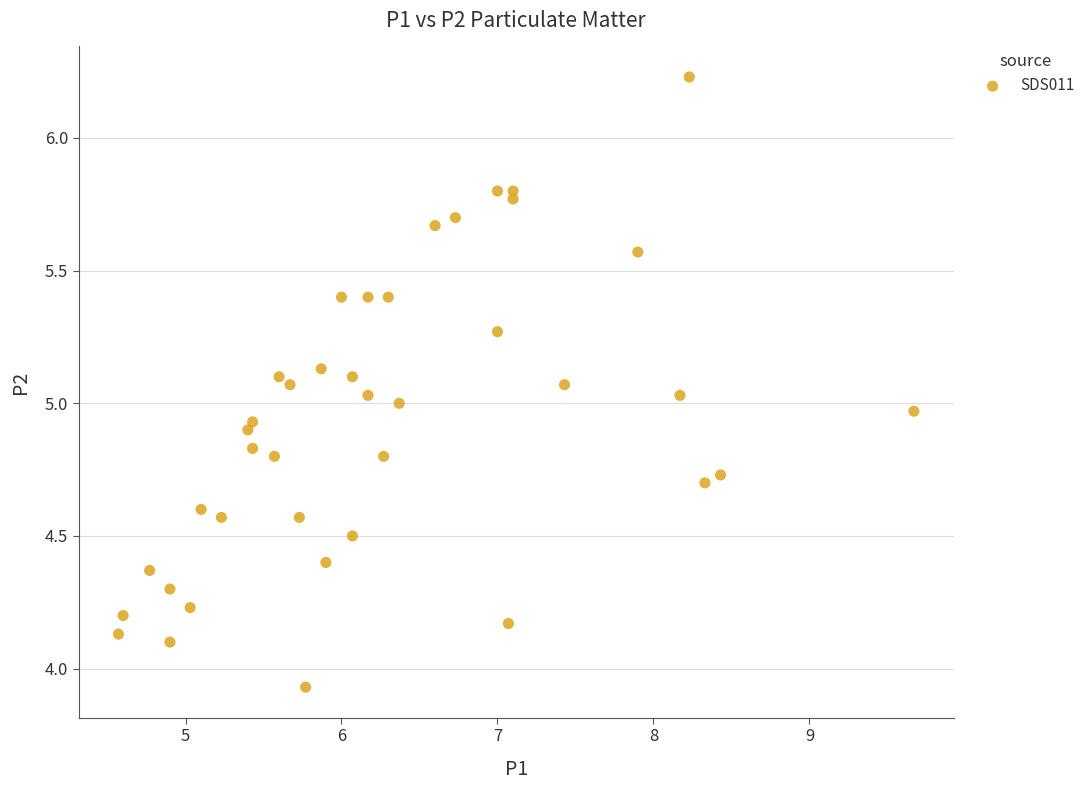

What is the range of Y values (max minus min)?

2.3